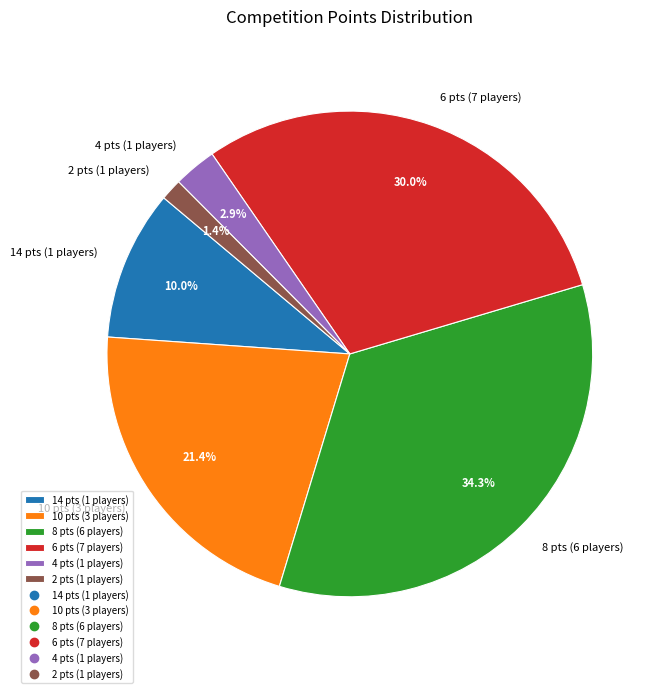

Does 4 pts (1 players) represent more than half of the total?

No